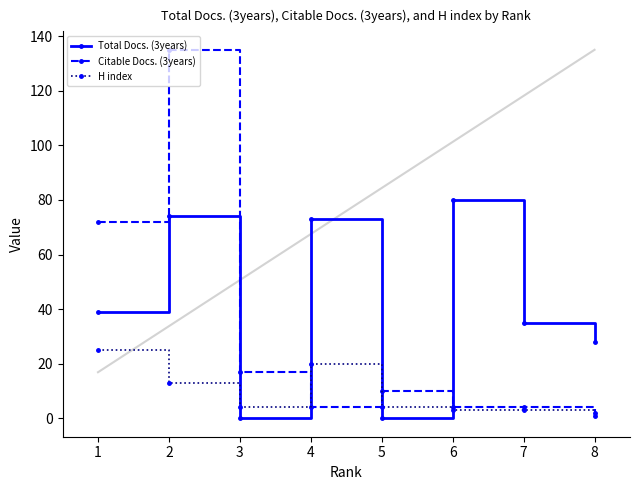

Reading left to right, what are all the values shown in this chart?

Total Docs. (3years): 39	74	0	73	0	80	35	28
Citable Docs. (3years): 72	135	17	4	10	4	4	1
H index: 25	13	4	20	4	3	3	2